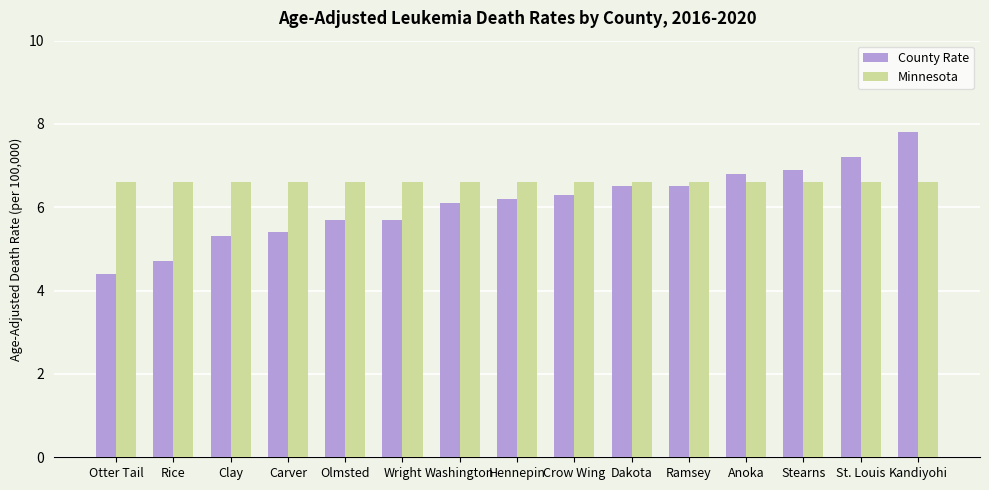

What is the average value of the Minnesota series?

6.6